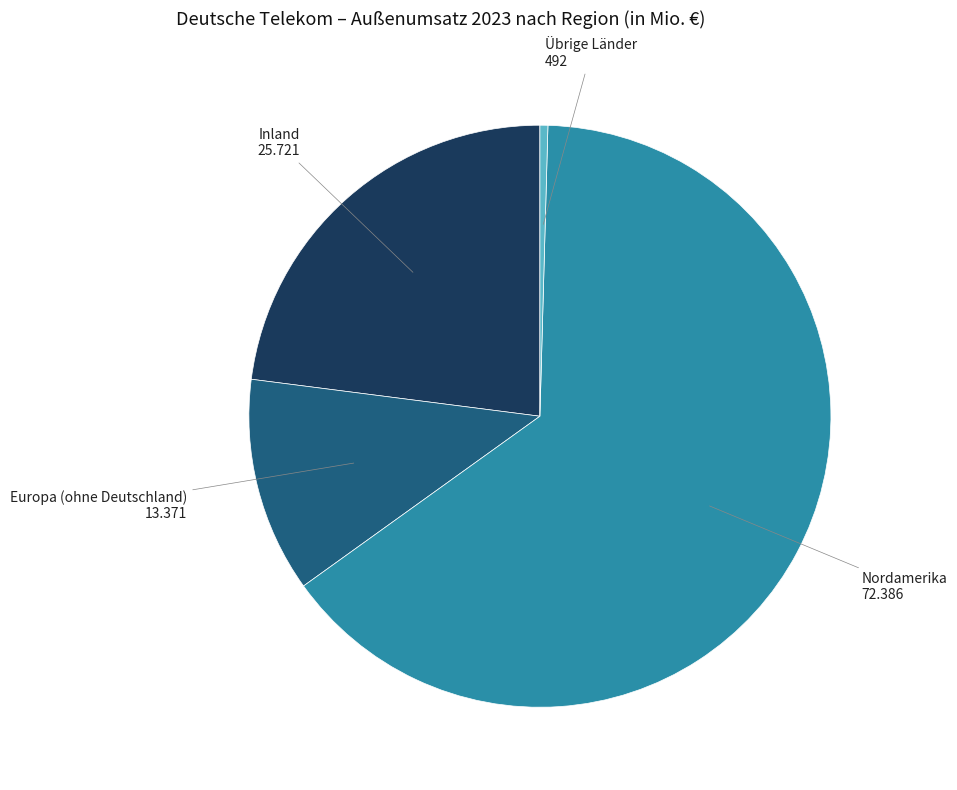

Is there a majority slice in this chart?

Yes